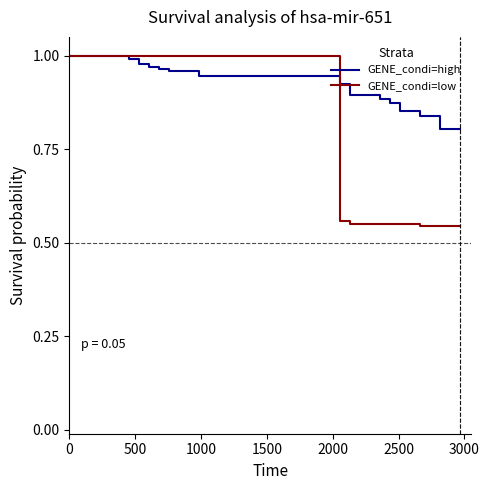

List the series in order of their overall mean, highest first.

GENE_condi=high, GENE_condi=low